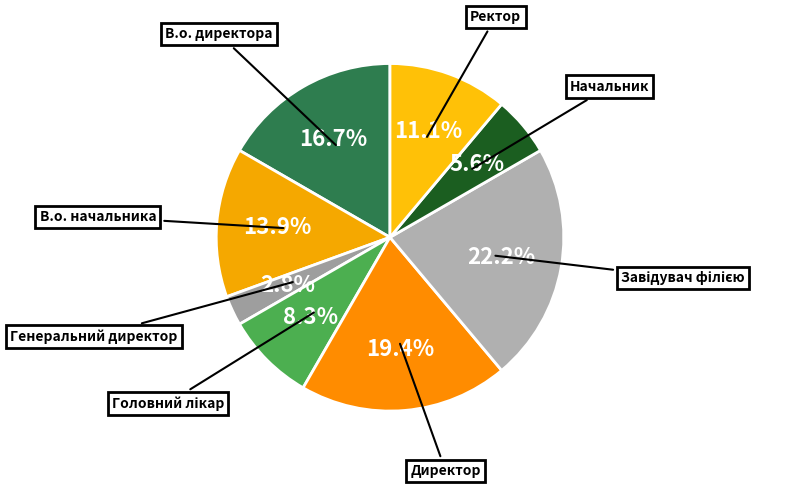

The Начальник slice represents 6% of the pie. True or false?

True